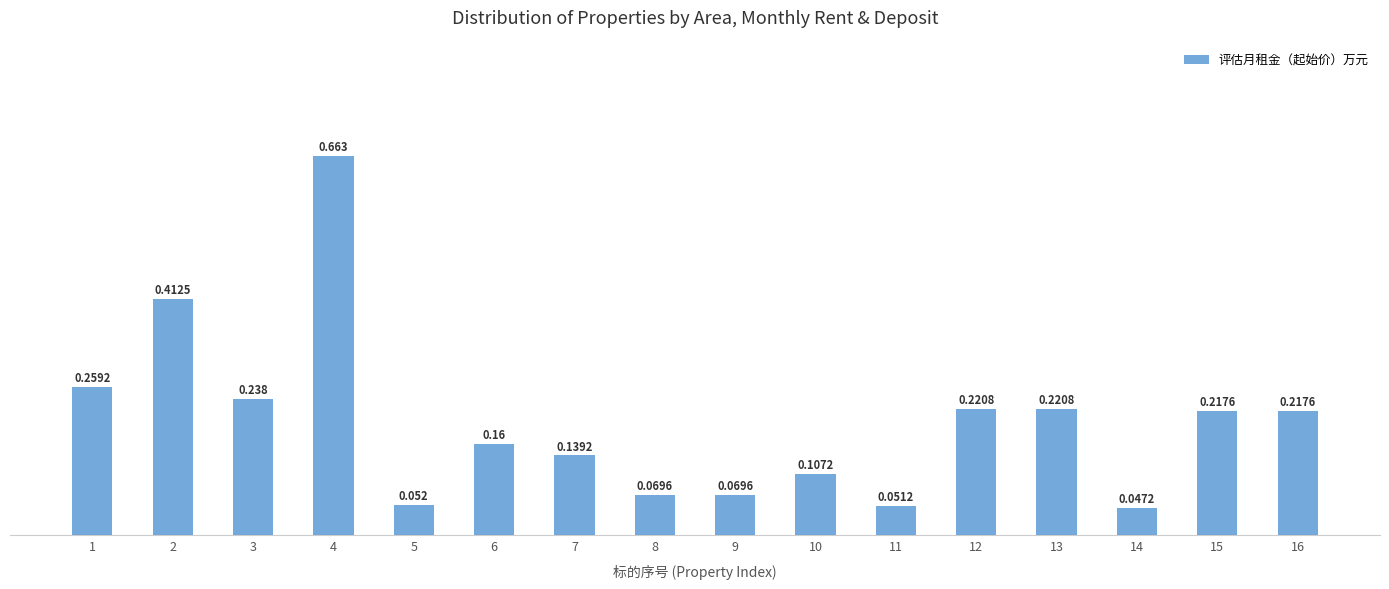

Count the number of data series in this chart.

1